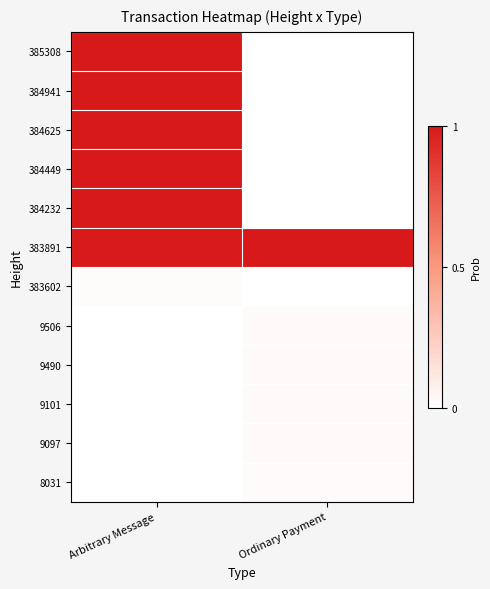

At which category is the sum across all series the highest?

Arbitrary Message